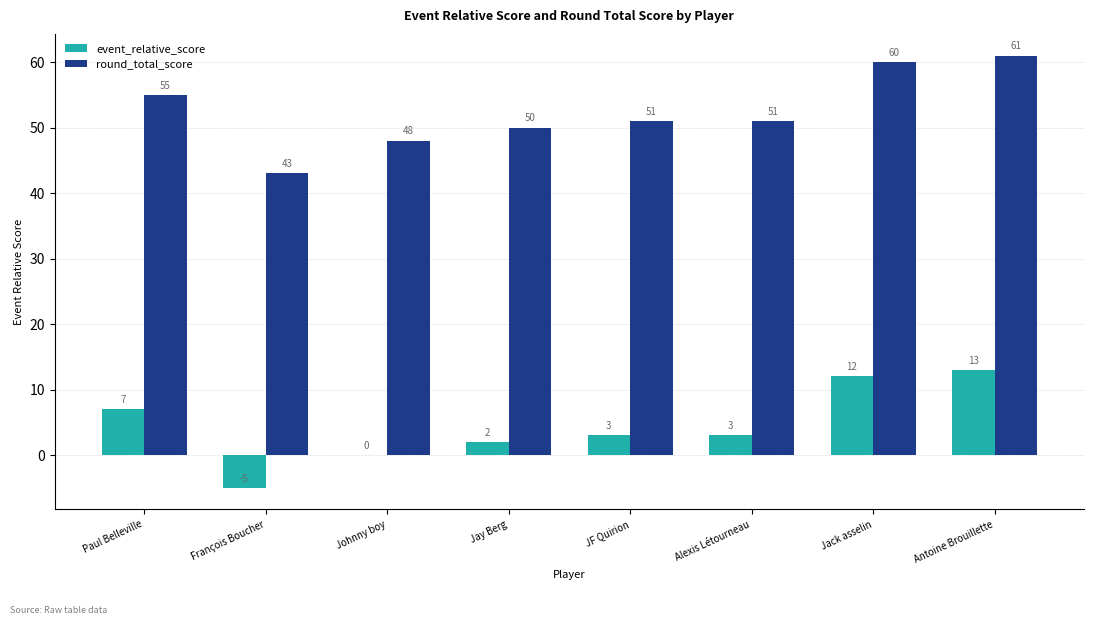

Reading right to left, extract all data points from this chart.

event_relative_score: 13	12	3	3	2	0	-5	7
round_total_score: 61	60	51	51	50	48	43	55